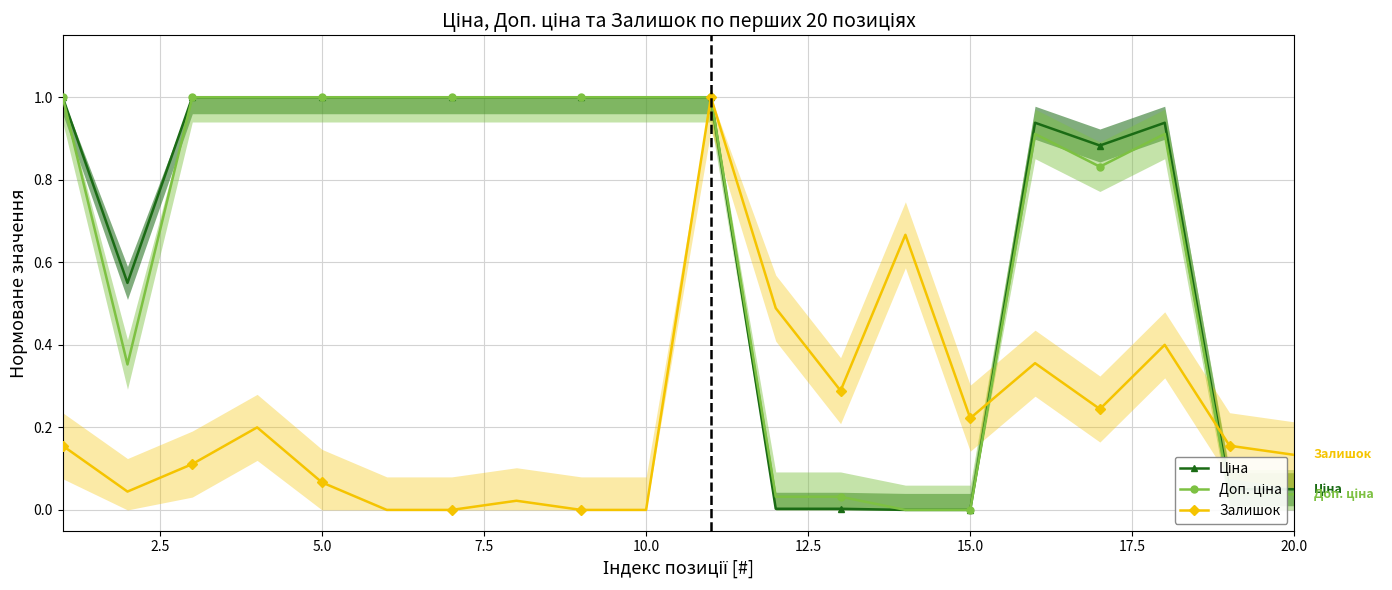

True or false: Ціна and Залишок intersect in this chart.

True